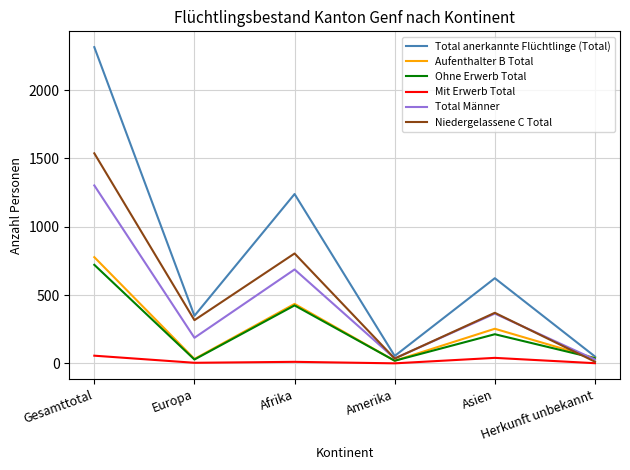

Read the Ohne Erwerb Total value at Herkunft unbekannt.

37